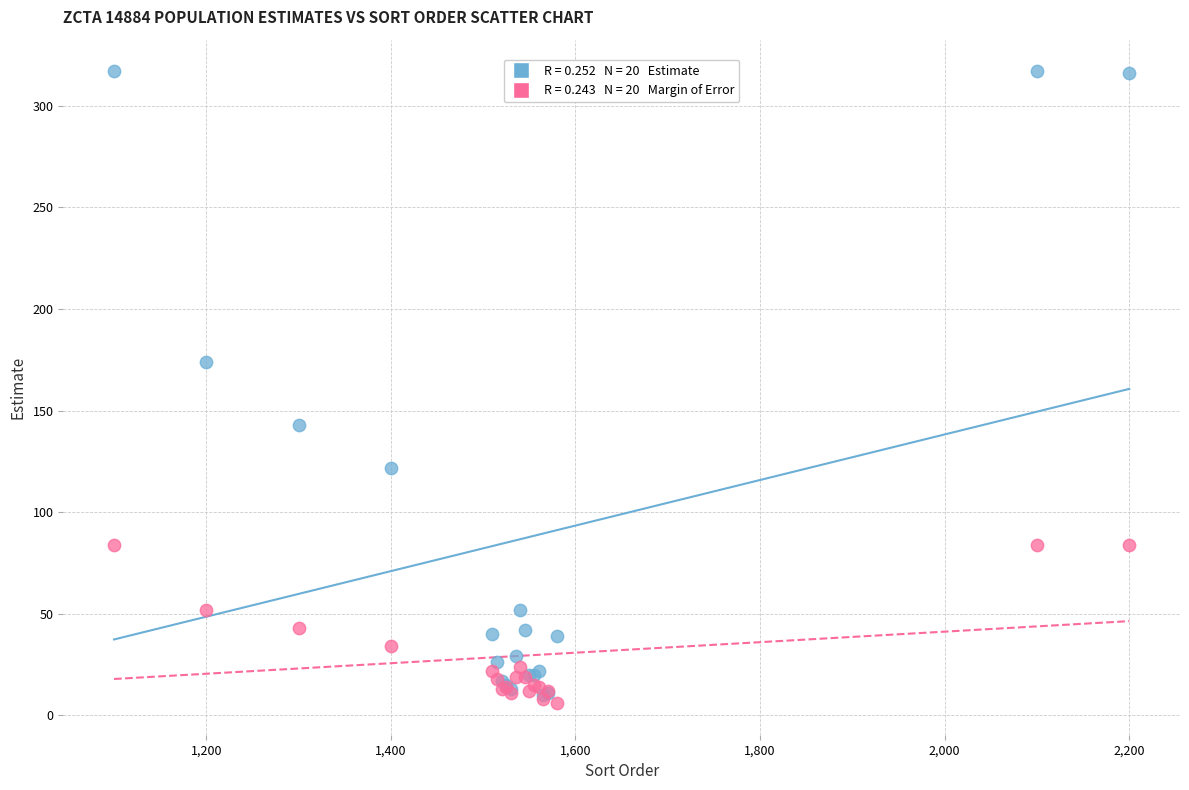

Across all series, what Y value is closest to 161?

174.0